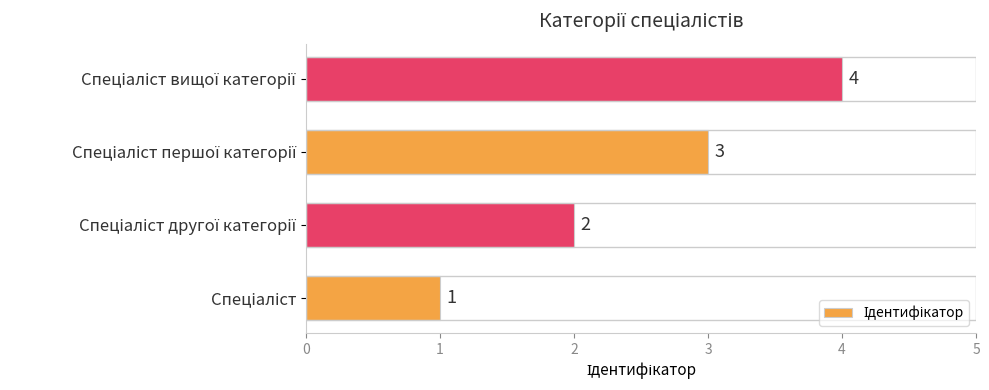

How many values are between 2 and 4?

3